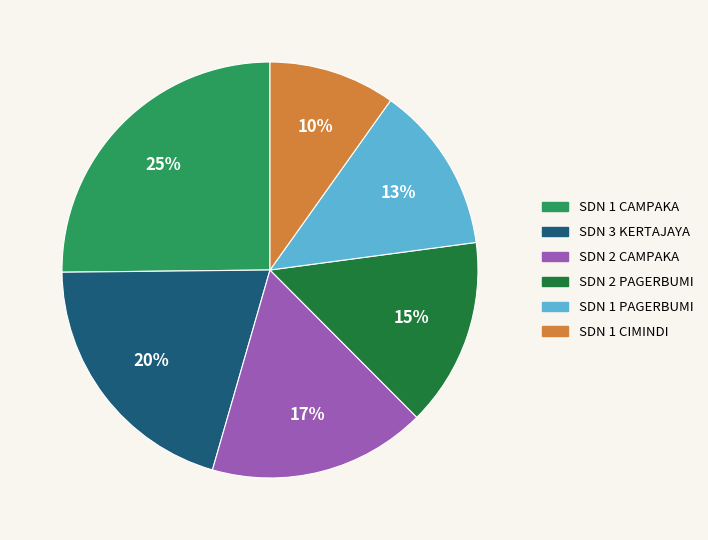

Is there a majority slice in this chart?

No